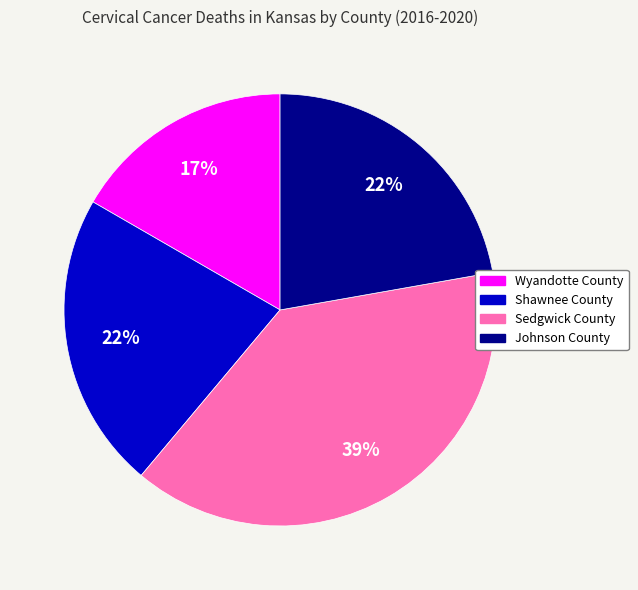

To the nearest percent, what percentage of the pie is Wyandotte County?

17%